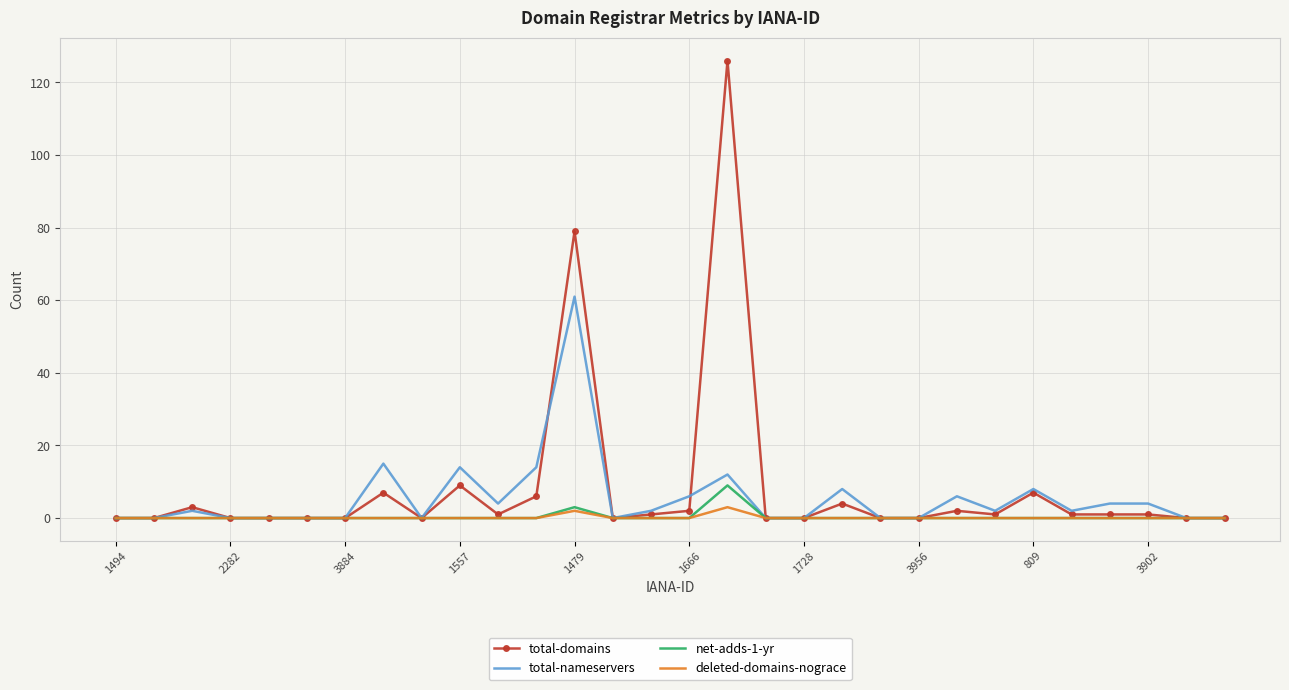

At how many categories does at least one series exceed 75?

2